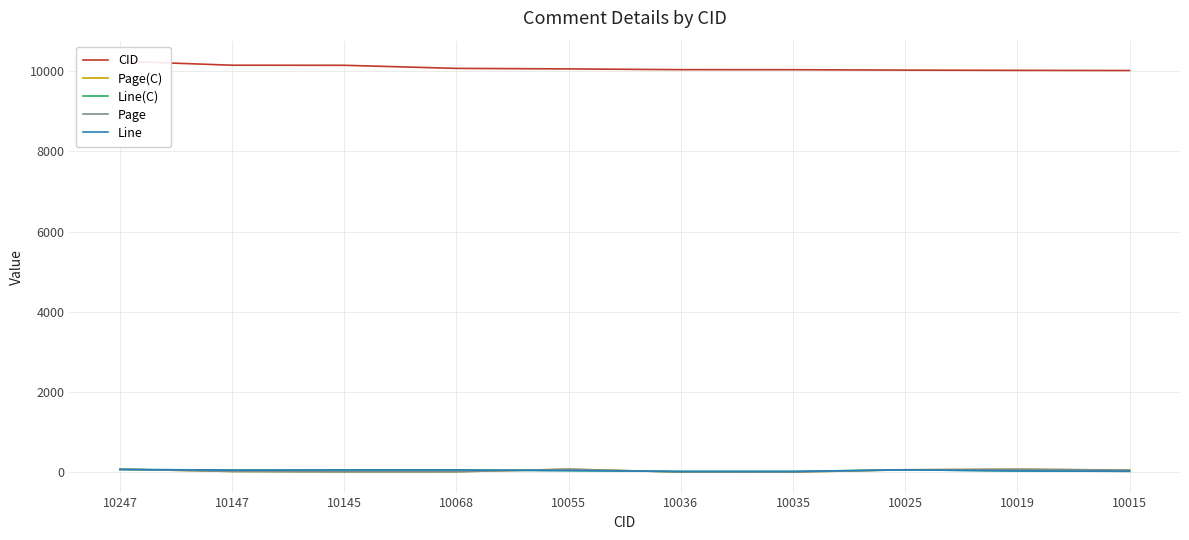

At how many categories does at least one series exceed 9208?

10